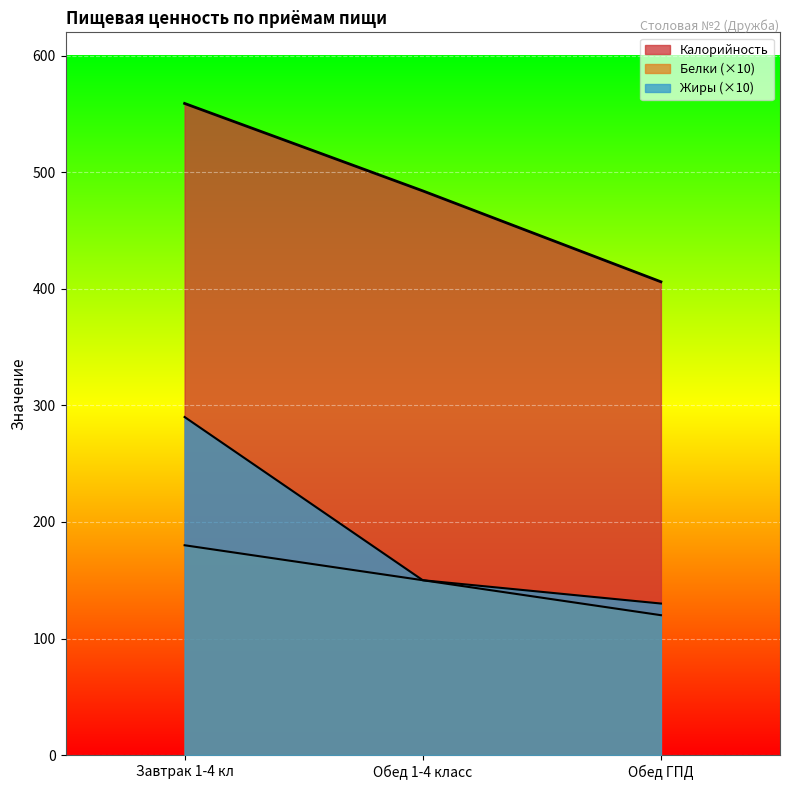

At Обед 1-4 класс, list the series in order from smallest to largest.

Белки, Жиры, Калорийность